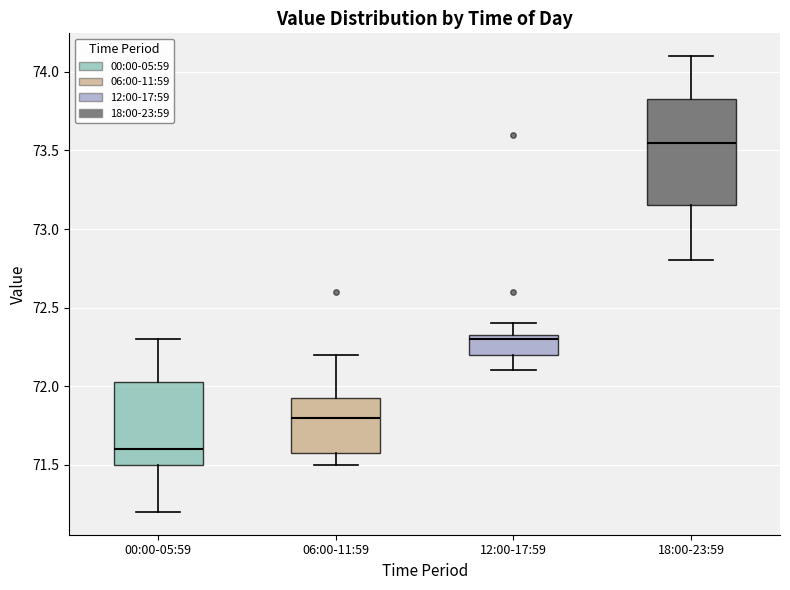

Comparing the boxes themselves (not the whiskers), which one is the tallest?

18:00-23:59